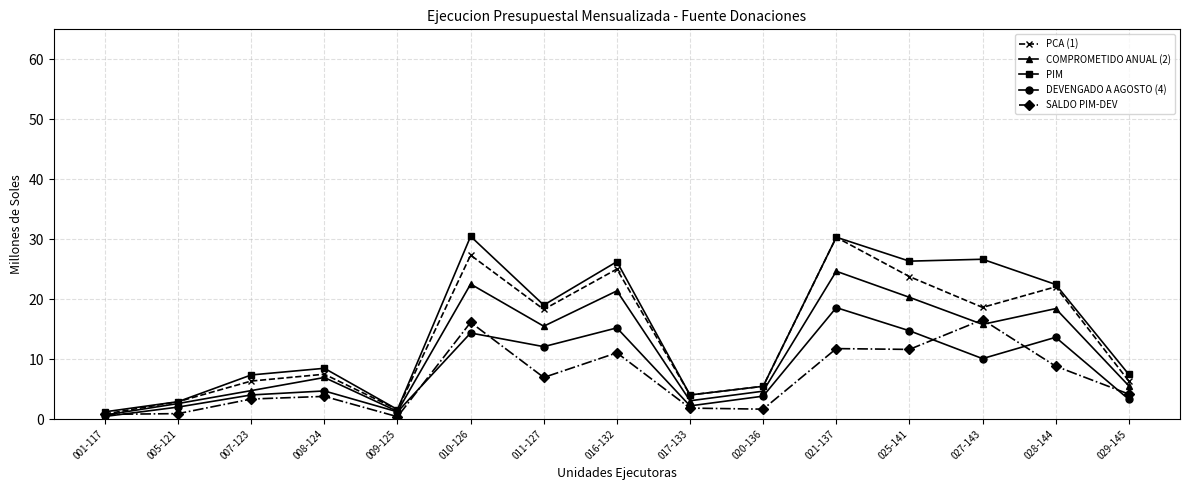

Read the SALDO PIM-DEV value at 008-124.

3.8